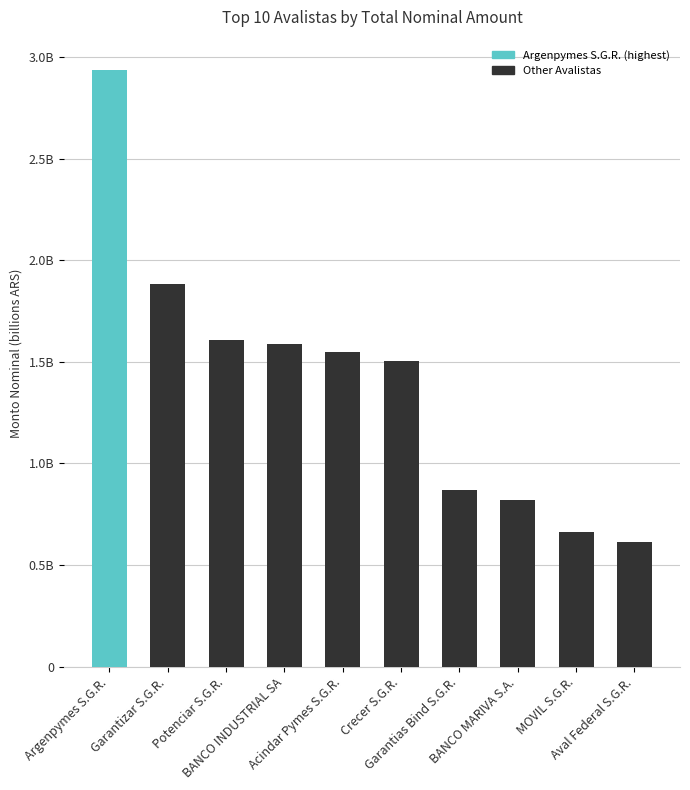

Read the value at Aval Federal S.G.R..

0.6